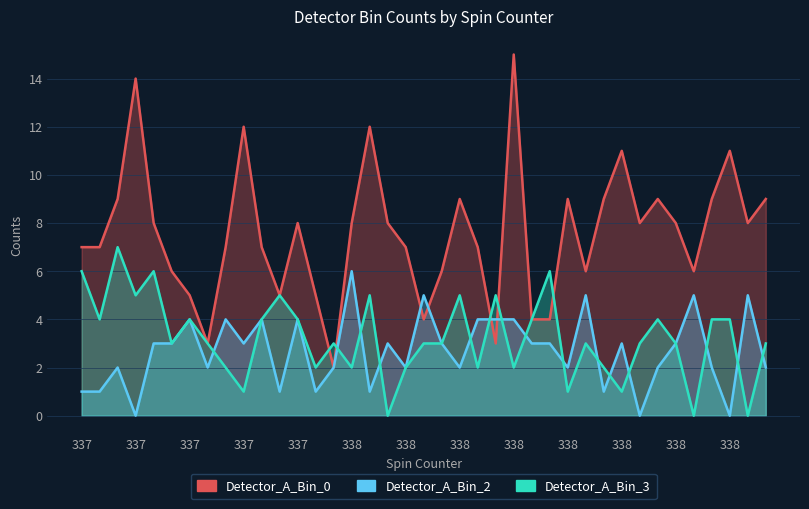

List the series in order of their peak value, highest first.

Detector_A_Bin_0, Detector_A_Bin_3, Detector_A_Bin_2